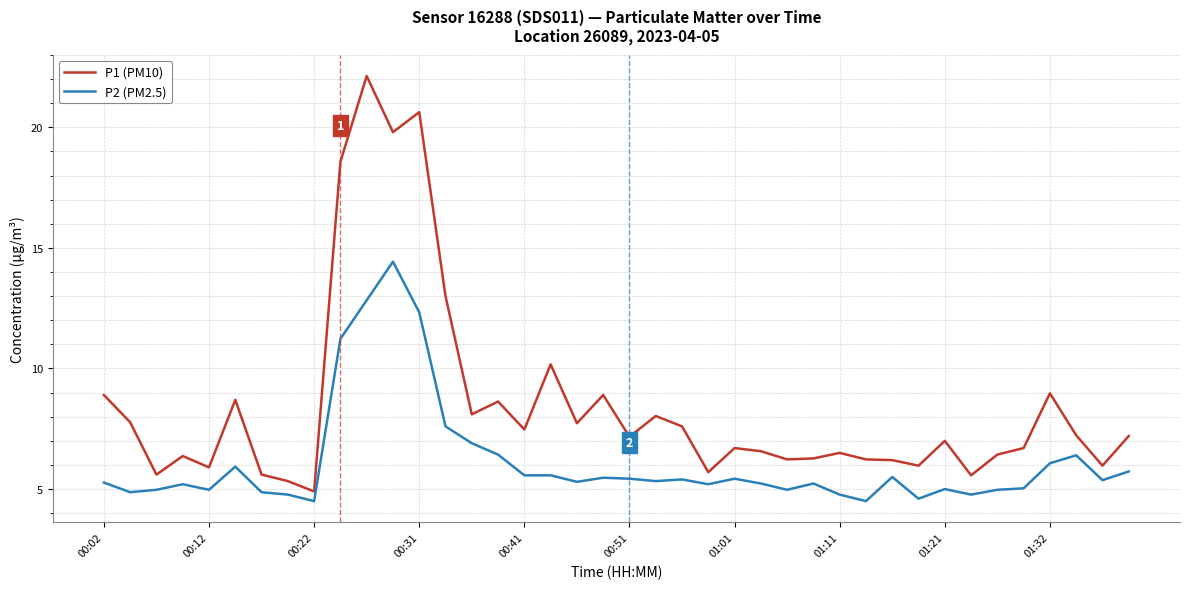

What is the highest value of the P1 (PM10) series?

22.1